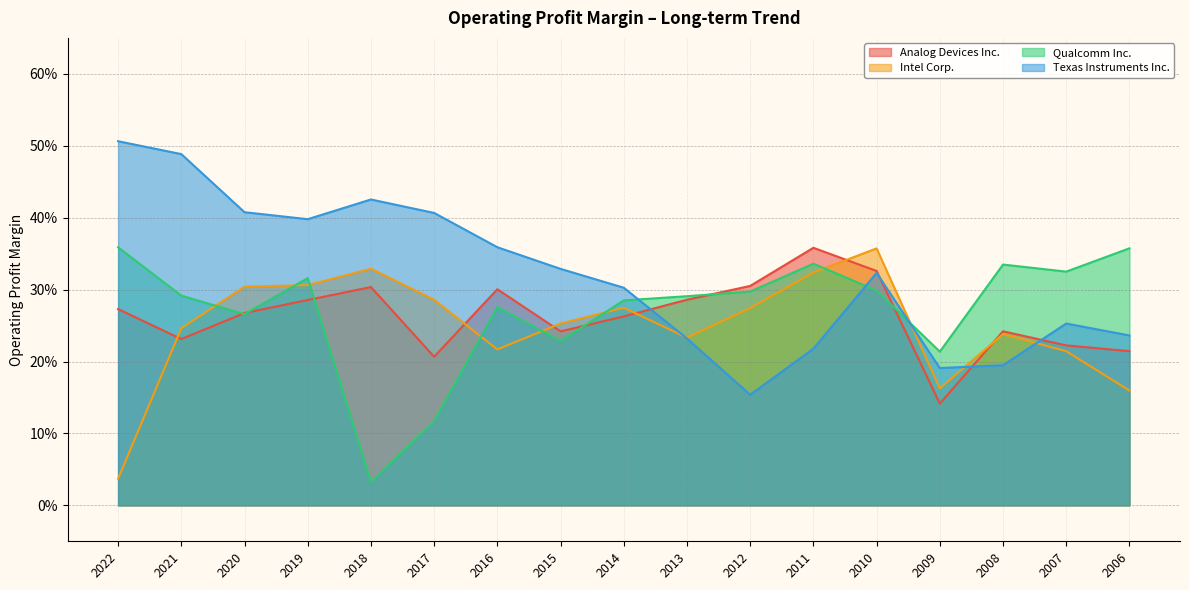

Reading left to right, list all the values displayed in this chart.

Analog Devices Inc.: 0.3	0.2	0.3	0.3	0.3	0.2	0.3	0.2	0.3	0.3	0.3	0.4	0.3	0.1	0.2	0.2	0.2
Intel Corp.: 0.0	0.2	0.3	0.3	0.3	0.3	0.2	0.3	0.3	0.2	0.3	0.3	0.4	0.2	0.2	0.2	0.2
Qualcomm Inc.: 0.4	0.3	0.3	0.3	0.0	0.1	0.3	0.2	0.3	0.3	0.3	0.3	0.3	0.2	0.3	0.3	0.4
Texas Instruments Inc.: 0.5	0.5	0.4	0.4	0.4	0.4	0.4	0.3	0.3	0.2	0.2	0.2	0.3	0.2	0.2	0.3	0.2